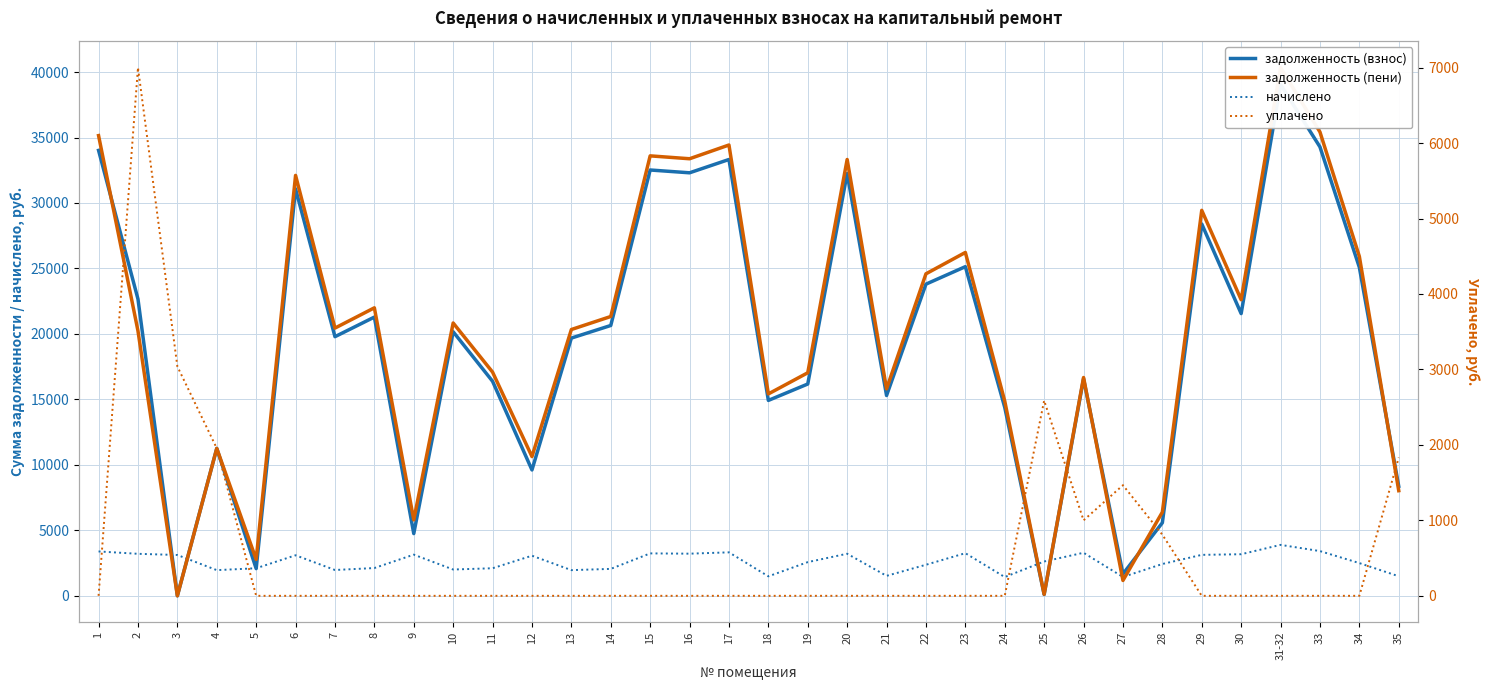

What is the difference between the highest and lowest values at 27?

497.5